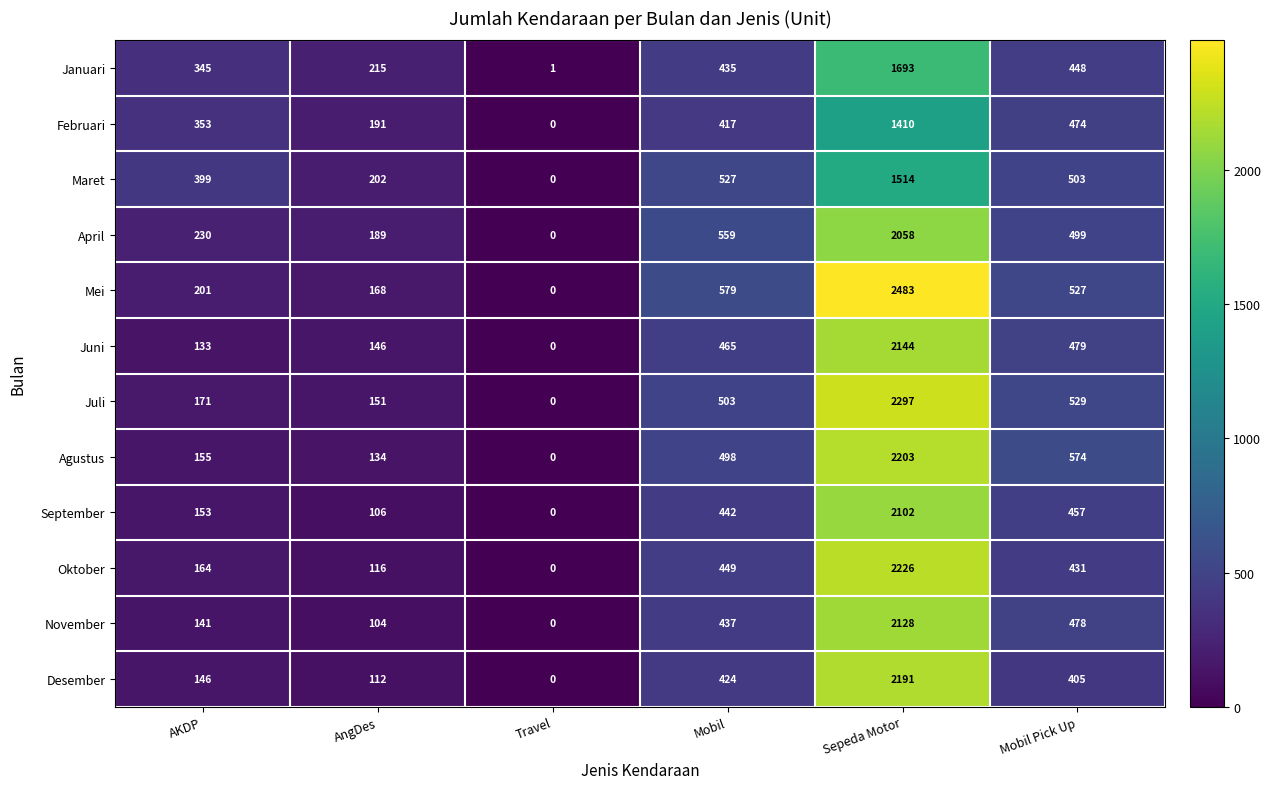

What is the spread (max minus min) of values at AKDP?

266